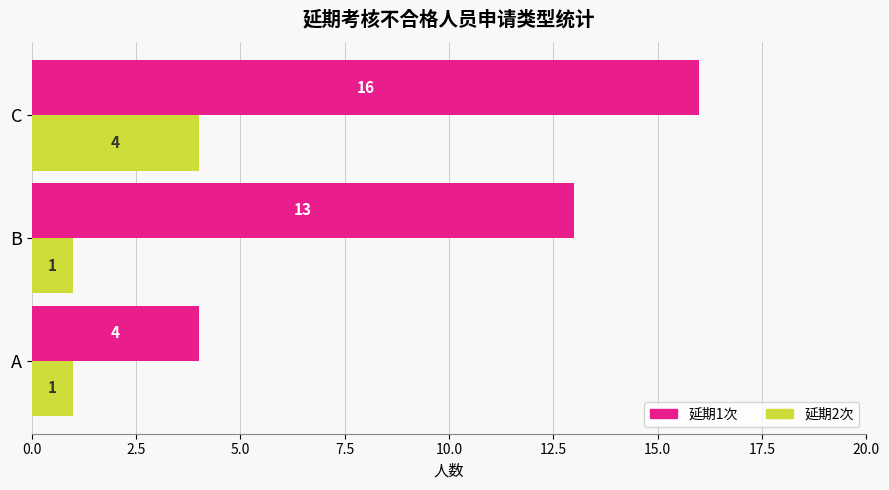

List the series in order of their overall mean, highest first.

延期1次, 延期2次